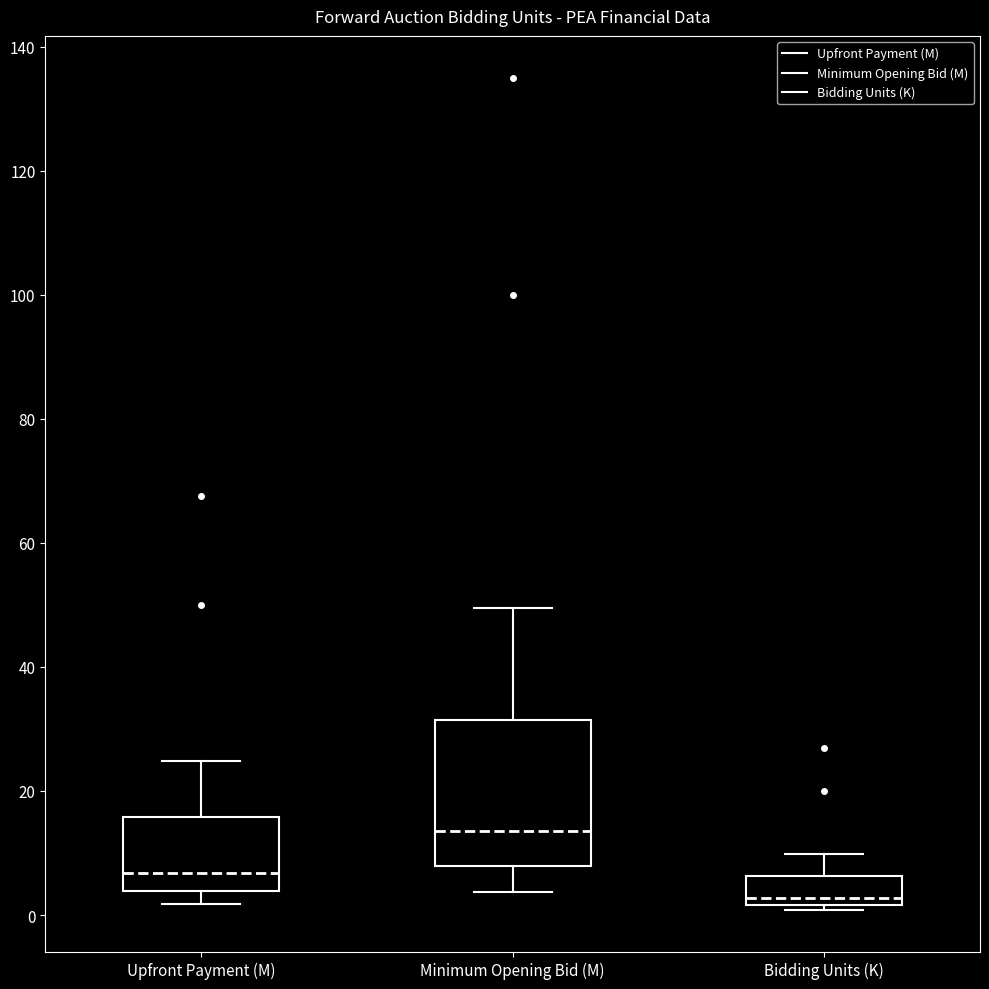

Reading left to right, transcribe this box plot: for each box, give where its median line is, the range the box spans, and where its two whiskers end, as read against the y-axis. The values are not printed on the chart, so give them approximately, as read against the axis.

Upfront Payment (M): median 6, box 4 to 16, whiskers 2 to 24
Minimum Opening Bid (M): median 14, box 8 to 32, whiskers 4 to 50
Bidding Units (K): median 2 (just above the box's lower edge), box 2 to 6, whiskers 0 to 10